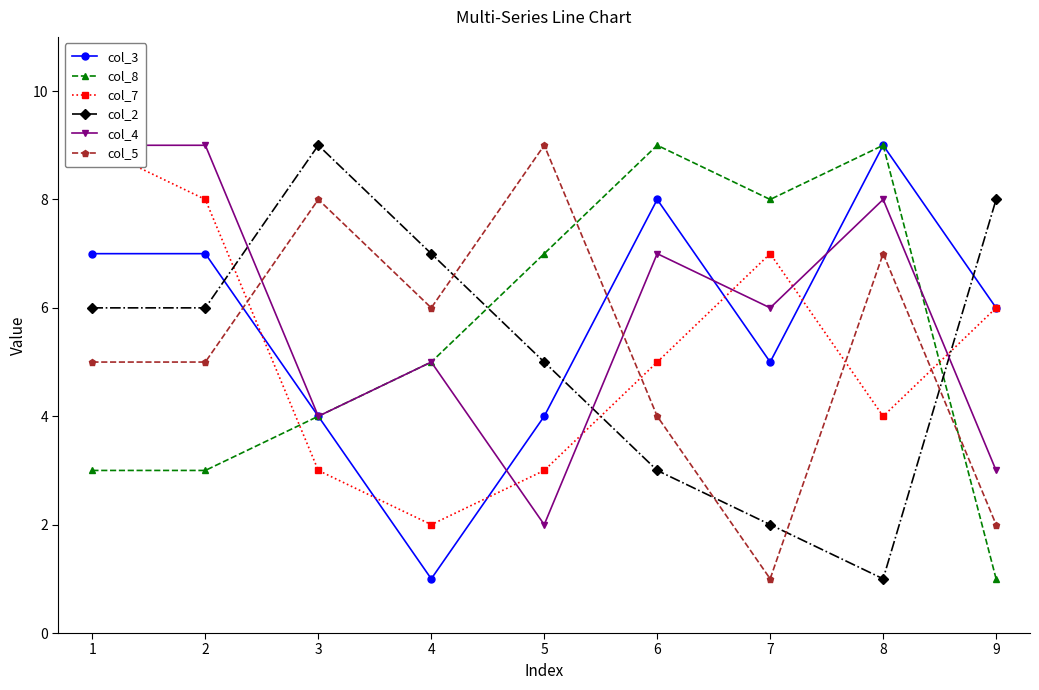

Does the chart have visible grid lines?

No